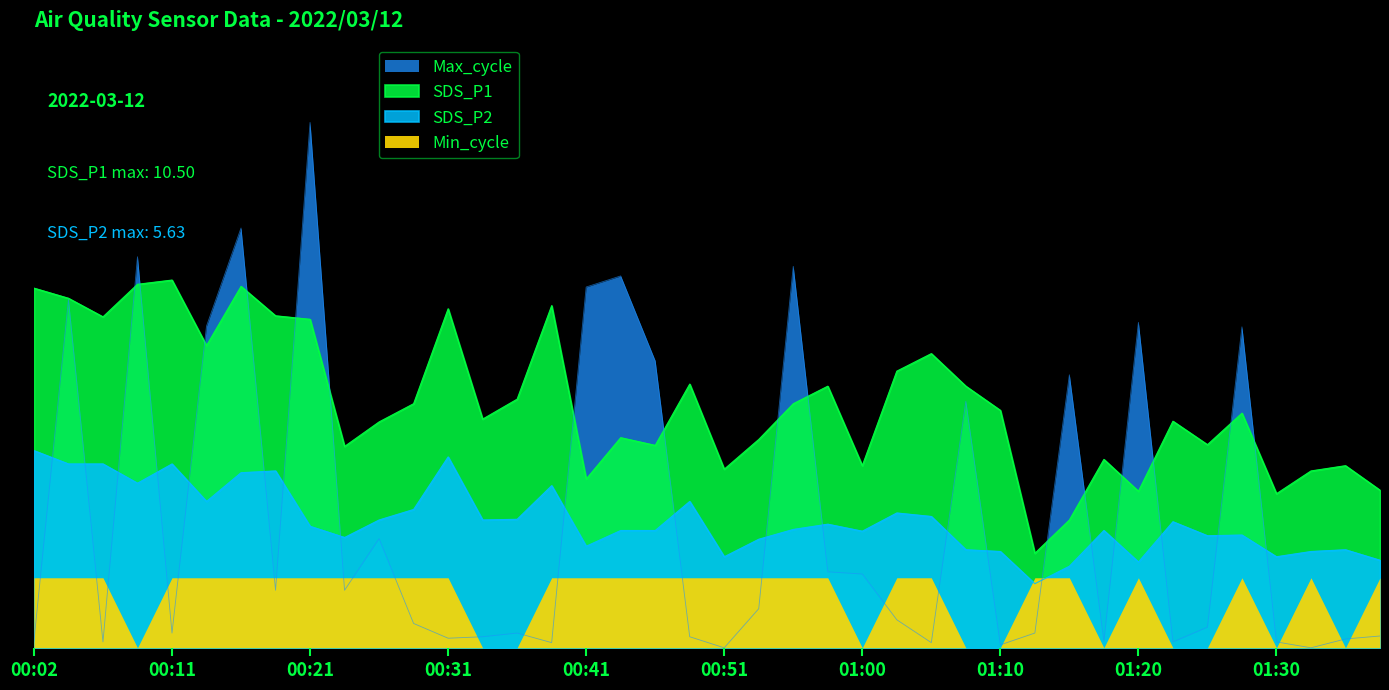

Reading left to right, transcribe all the data shown in this chart.

SDS_P1: 10.3	10.0	9.4	10.4	10.5	8.6	10.3	9.5	9.4	5.8	6.5	7.0	9.7	6.5	7.1	9.8	4.8	6.0	5.8	7.5	5.1	6.0	7.0	7.5	5.2	7.9	8.4	7.5	6.8	2.7	3.6	5.4	4.5	6.5	5.8	6.7	4.4	5.0	5.2	4.5
SDS_P2: 5.6	5.2	5.2	4.7	5.2	4.2	5.0	5.0	3.5	3.1	3.6	4.0	5.5	3.6	3.7	4.6	2.9	3.4	3.4	4.2	2.6	3.1	3.4	3.5	3.3	3.9	3.8	2.8	2.8	1.8	2.3	3.4	2.5	3.6	3.2	3.2	2.6	2.8	2.8	2.5
Max_cycle: 0.2	9.9	0.2	11.2	0.4	9.2	12.0	1.6	15.0	1.6	3.1	0.7	0.3	0.3	0.4	0.1	10.3	10.6	8.2	0.3	0.0	1.1	10.9	2.2	2.1	0.8	0.1	7.0	0.1	0.4	7.8	0.2	9.3	0.2	0.6	9.2	0.2	0.0	0.3	0.3